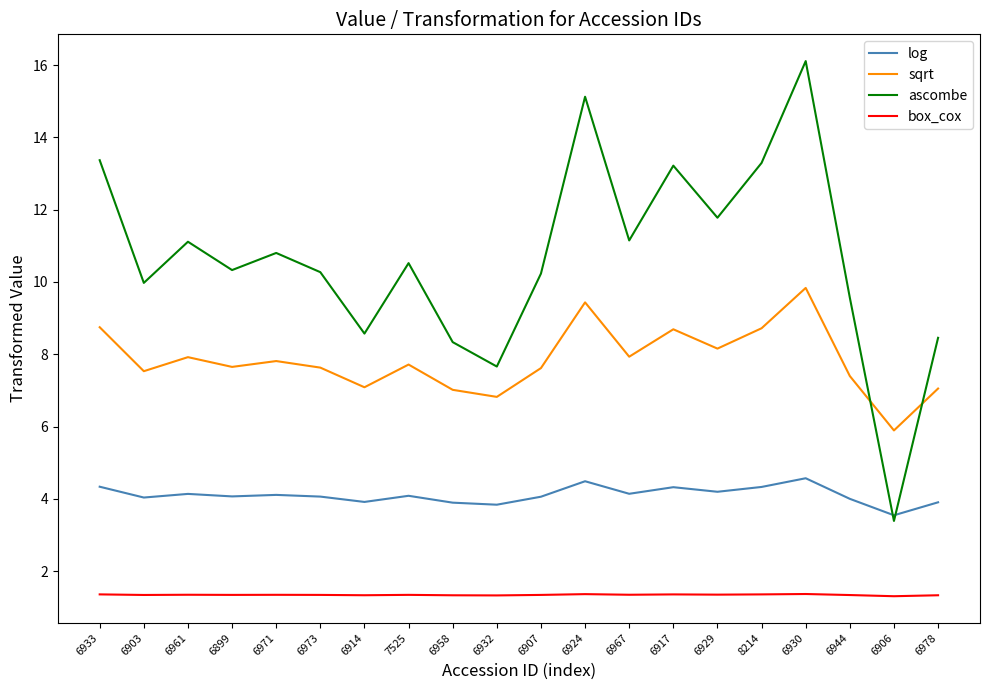

List the series in order of their overall mean, lowest first.

box_cox, log, sqrt, ascombe